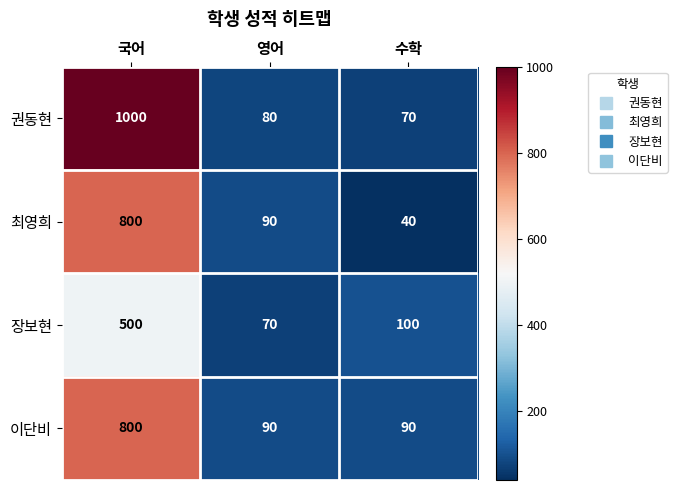

At how many categories does at least one series exceed 170?

1